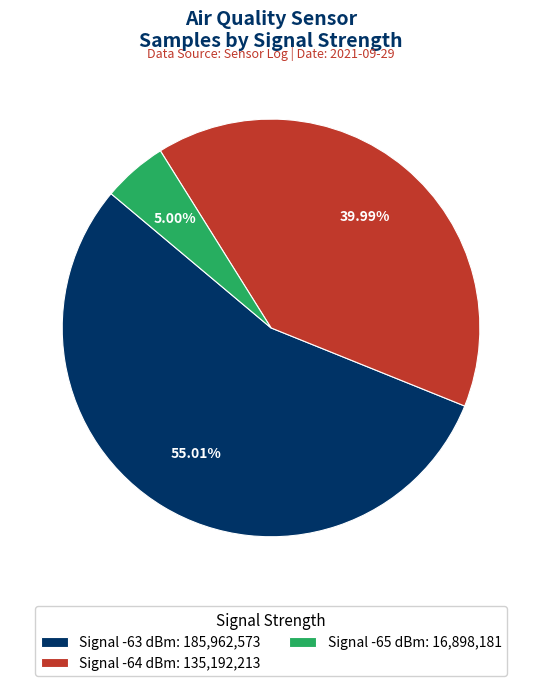

Between Signal -65 dBm: 16,898,181 and Signal -63 dBm: 185,962,573, which is larger?

Signal -63 dBm: 185,962,573